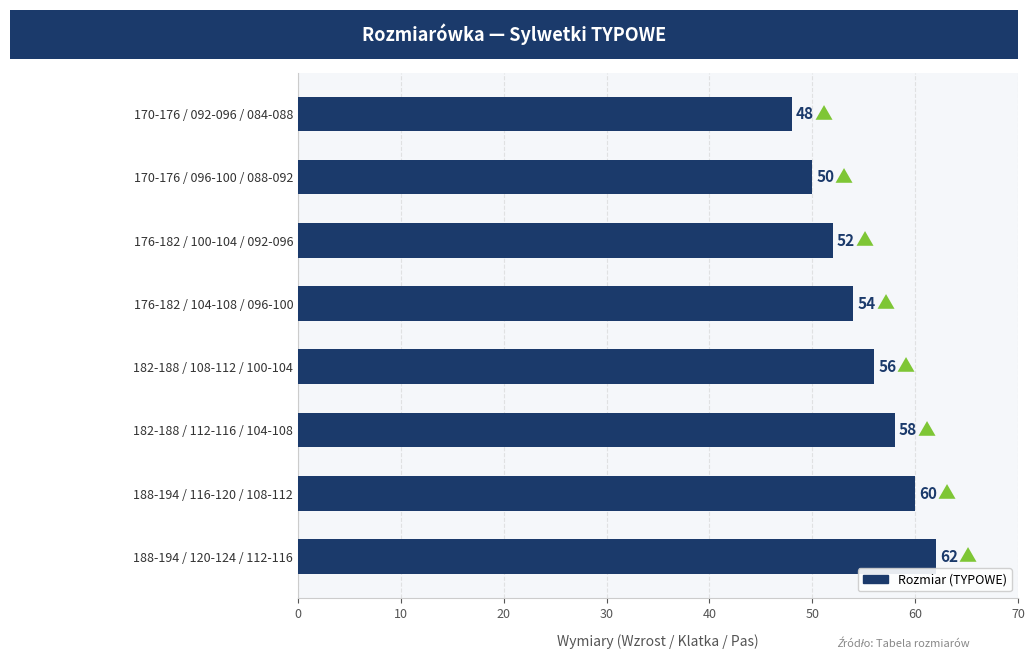

What is the change in value from 170-176 / 092-096 / 084-088 to 182-188 / 108-112 / 100-104?

+8